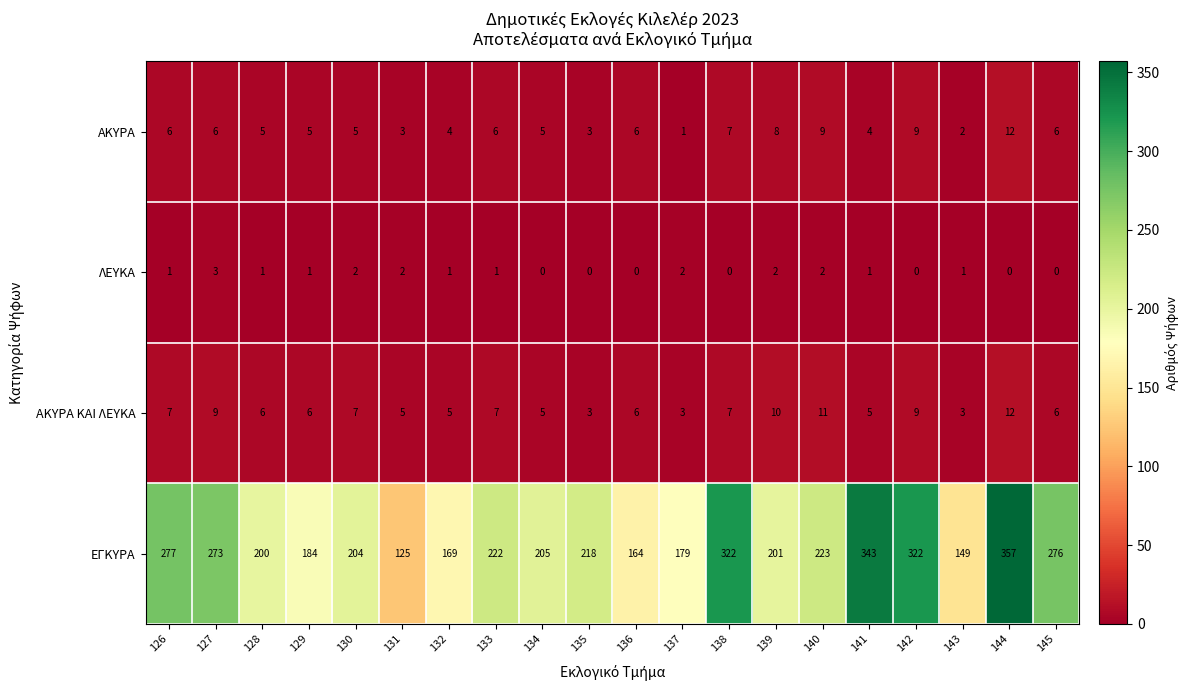

At which category is the sum across all series the highest?

144